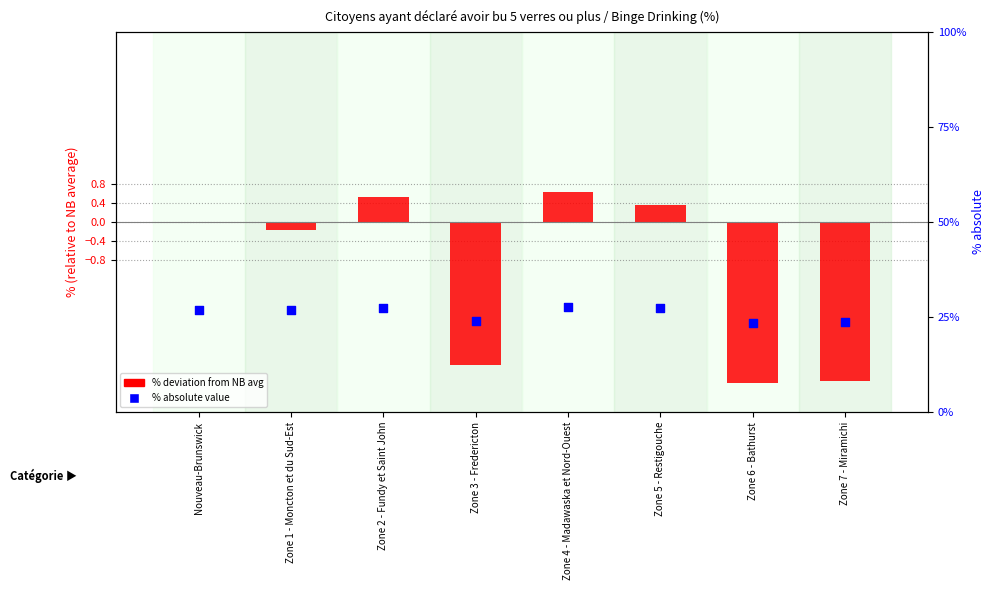

What is the change in value from Zone 2 - Fundy et Saint John to Zone 5 - Restigouche?

-0.2